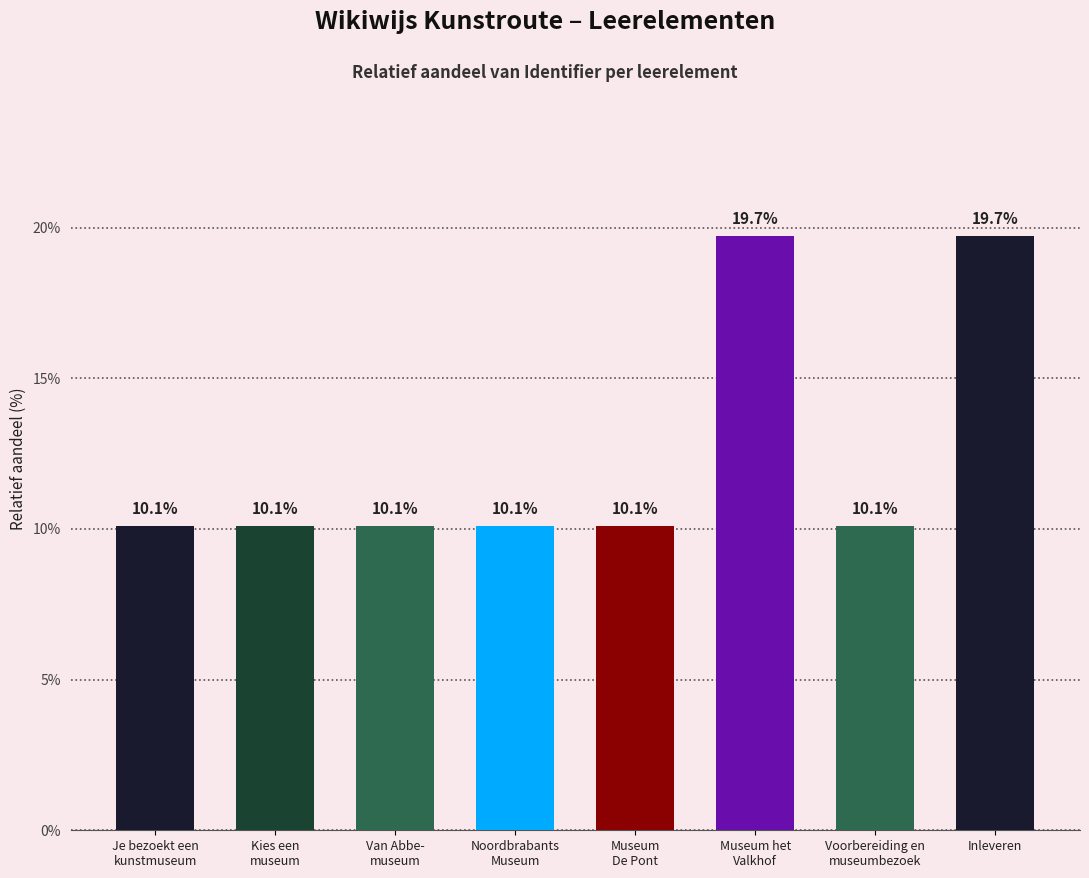

What is the maximum value shown in the chart?

19.7